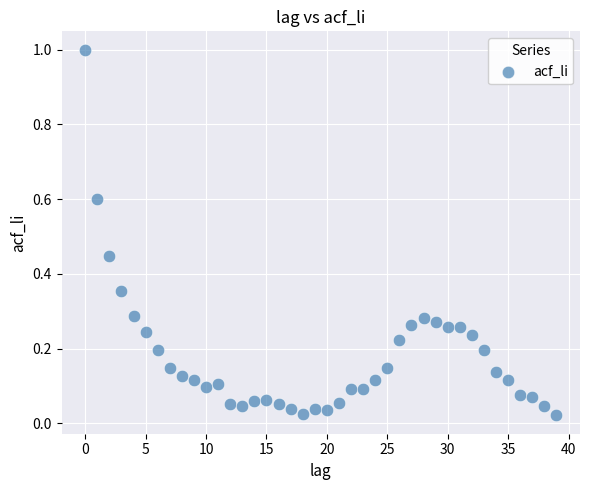

What is the range of Y values (max minus min)?

1.0